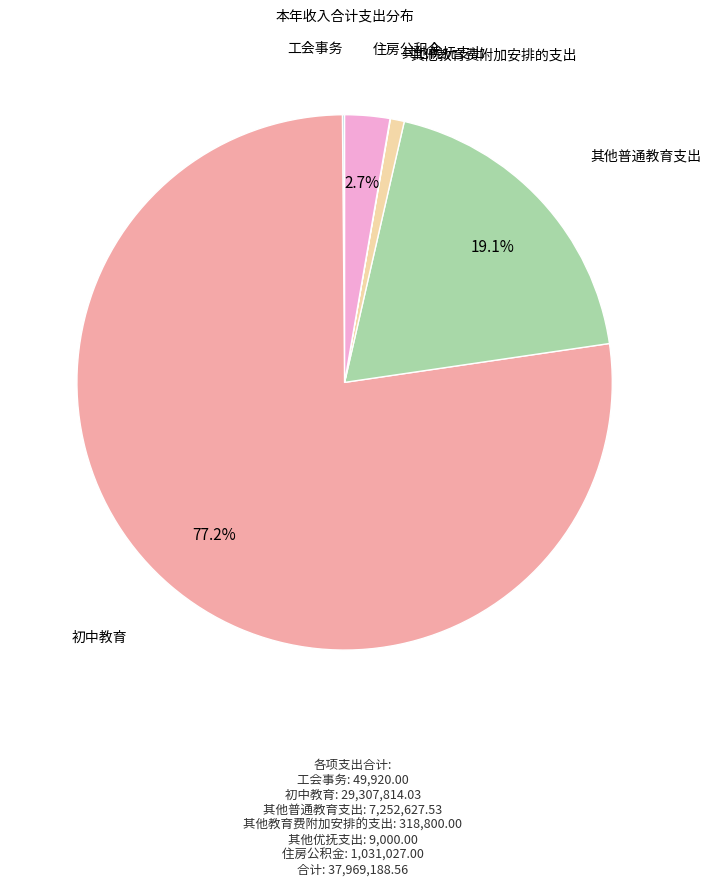

Which category has the biggest portion of the pie?

初中教育